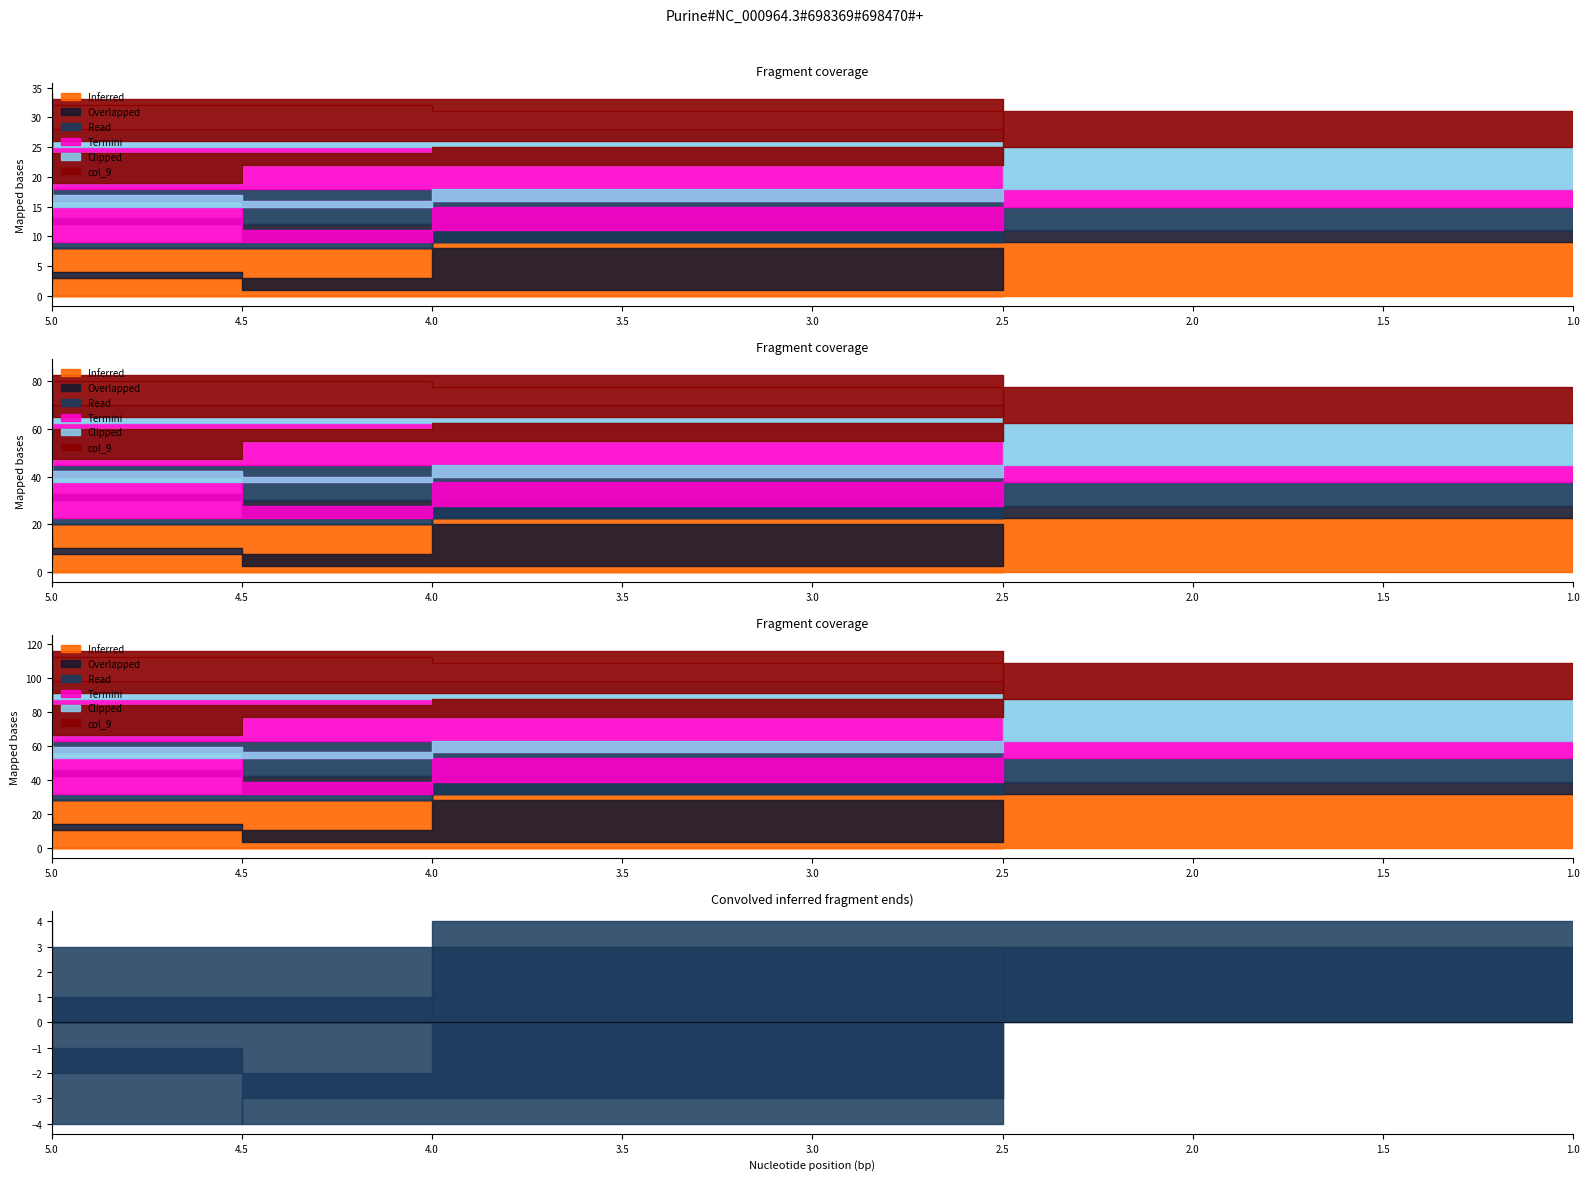

What is the minimum value for col_5?

1